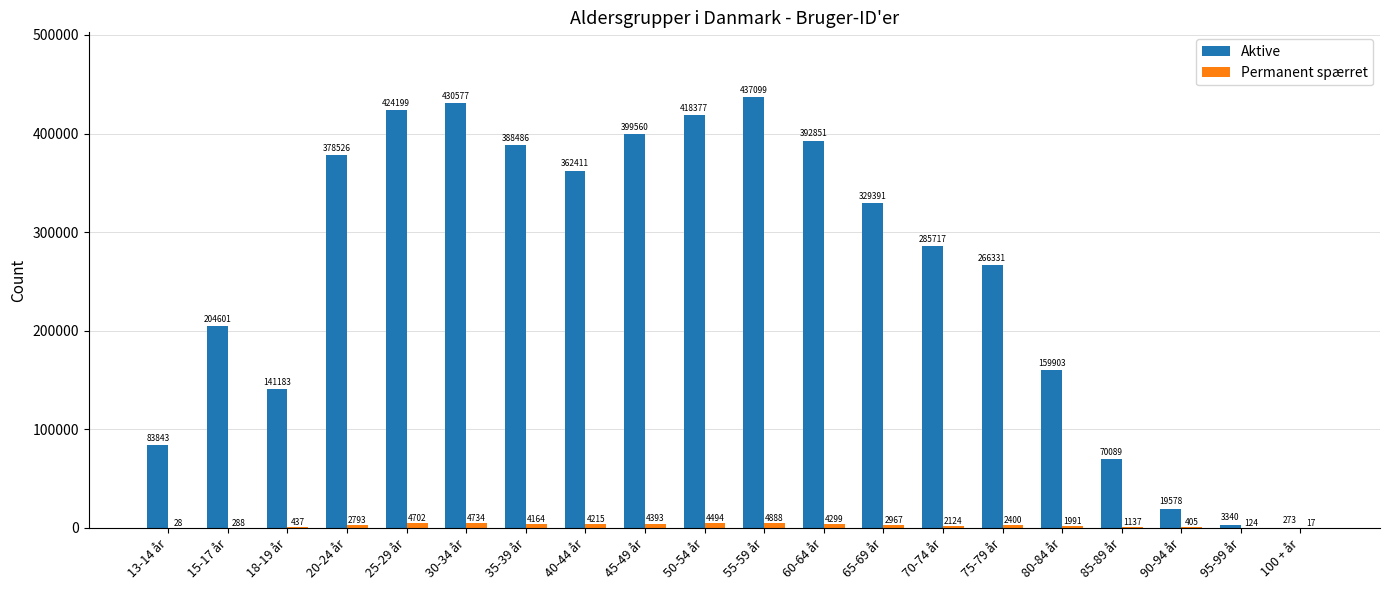

What is the sum of the Aktive values at 35-39 år and 18-19 år?

529669